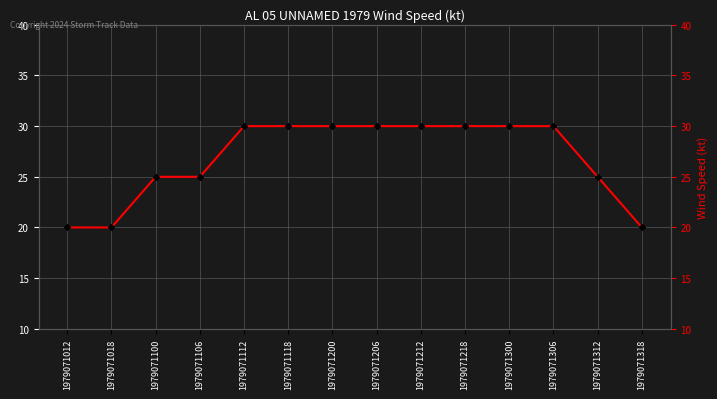

What is the difference between the maximum and minimum values?

10